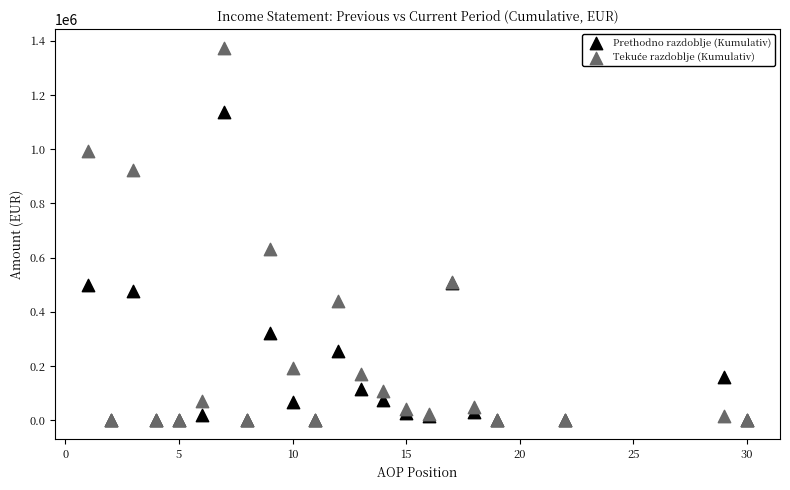

Across all series, what Y value is closest to 687379?

631905